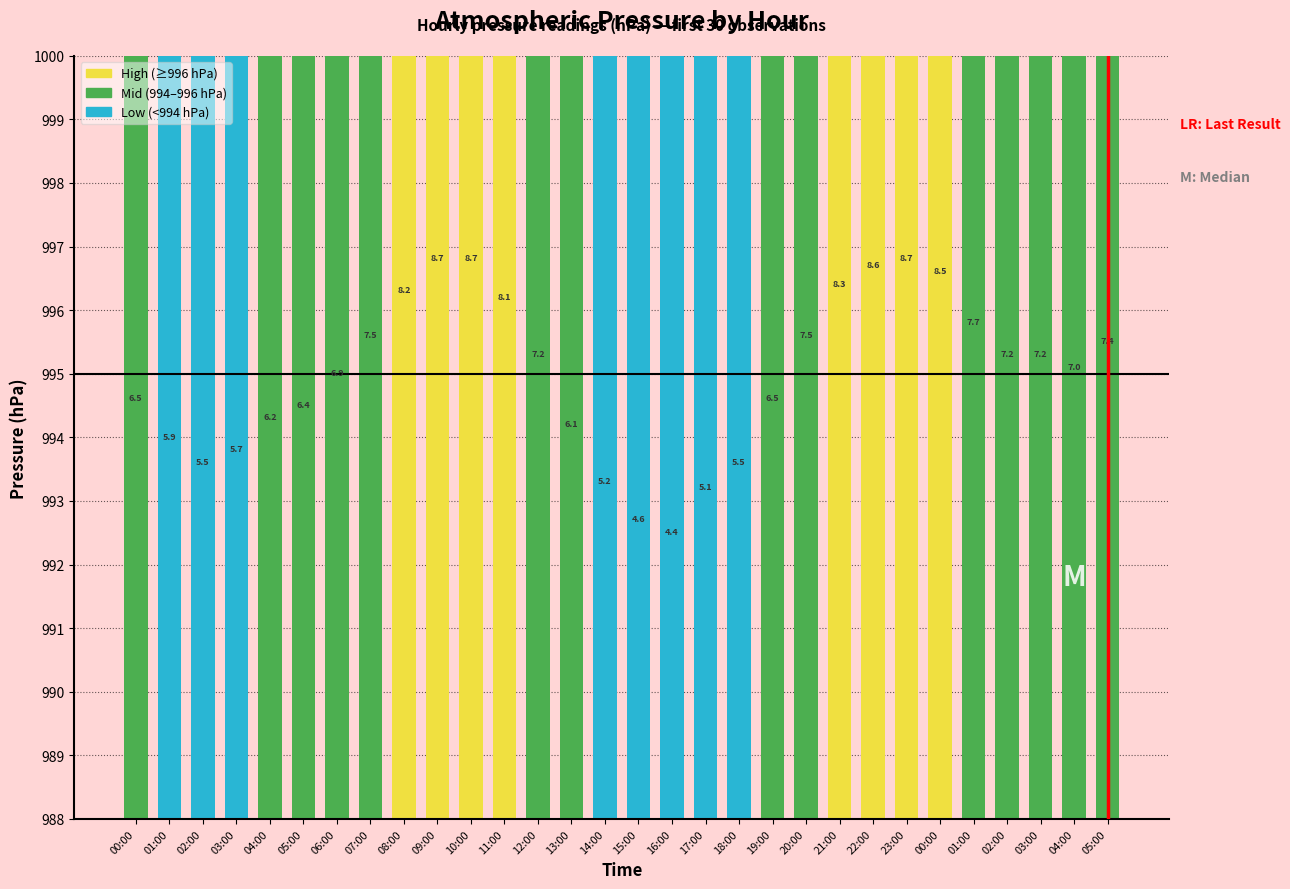

What is the difference between the maximum and minimum values?

4.3